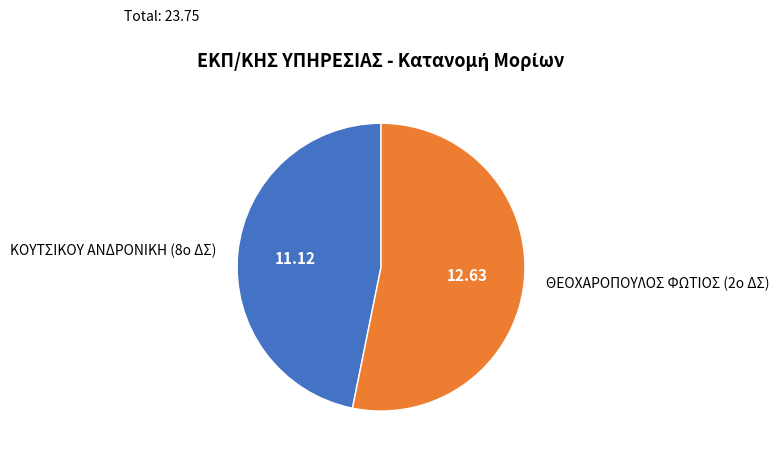

Does ΘΕΟΧΑΡΟΠΟΥΛΟΣ ΦΩΤΙΟΣ (2ο ΔΣ) account for over 50% of the chart?

Yes